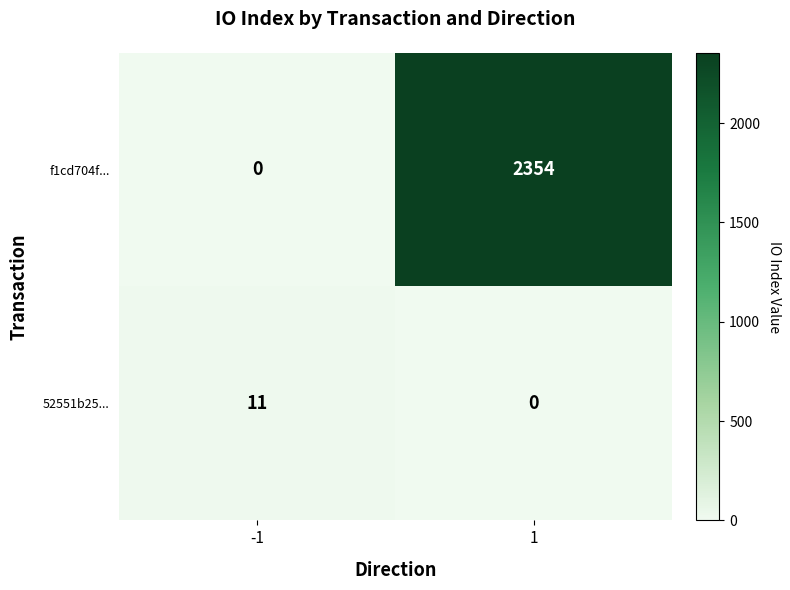

What is the highest value of the 52551b25... series?

11